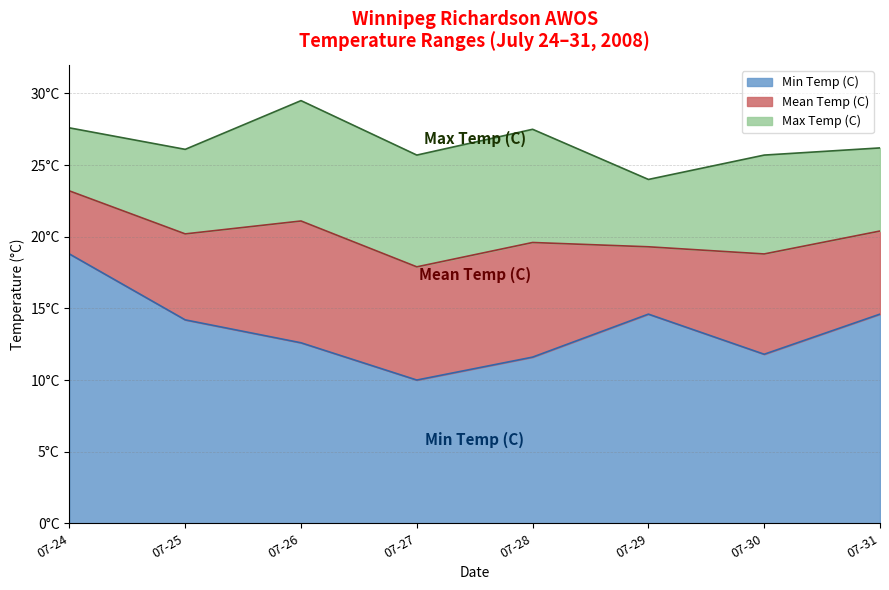

What is the average value of the Mean Temp (C) series?

20.1